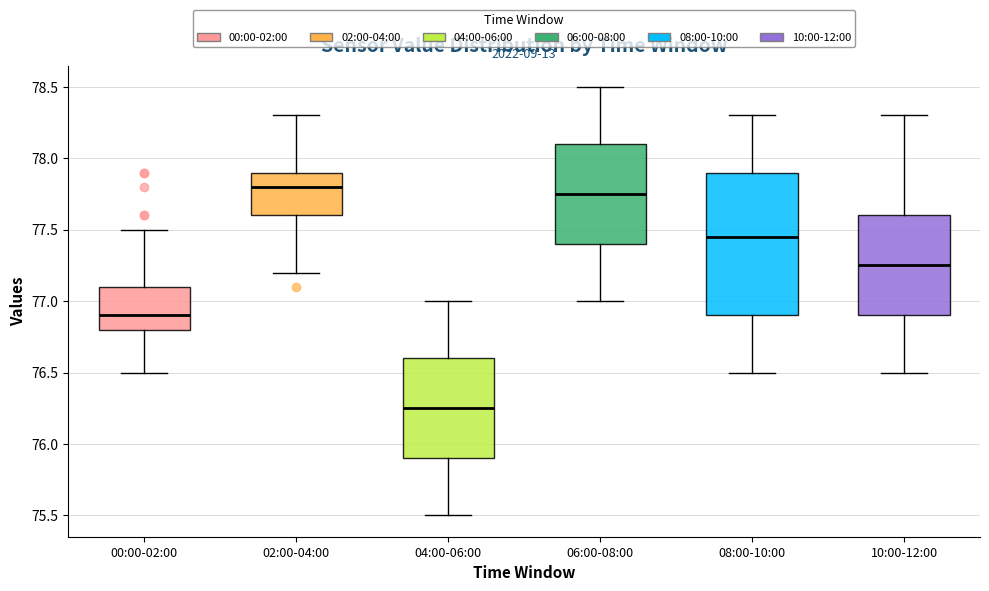

Reading left to right, transcribe this box plot: for each box, give where its median line is, the range the box spans, and where its two whiskers end, as read against the y-axis. The values are not printed on the chart, so give them approximately, as read against the axis.

00:00-02:00: median 76.90, box 76.80 to 77.10, whiskers 76.50 to 77.50
02:00-04:00: median 77.80, box 77.60 to 77.90, whiskers 77.20 to 78.30
04:00-06:00: median 76.25, box 75.90 to 76.60, whiskers 75.50 to 77.00
06:00-08:00: median 77.75, box 77.40 to 78.10, whiskers 77.00 to 78.50
08:00-10:00: median 77.45, box 76.90 to 77.90, whiskers 76.50 to 78.30
10:00-12:00: median 77.25, box 76.90 to 77.60, whiskers 76.50 to 78.30